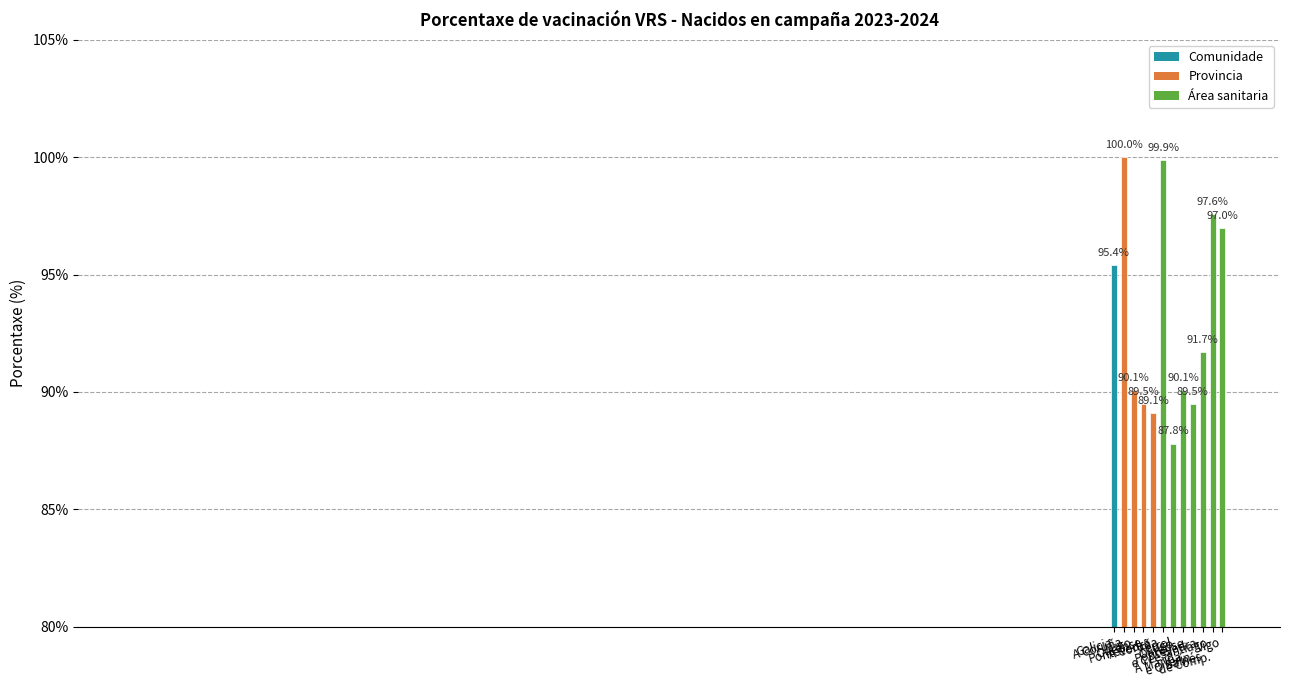

What is the smallest value displayed?

87.8